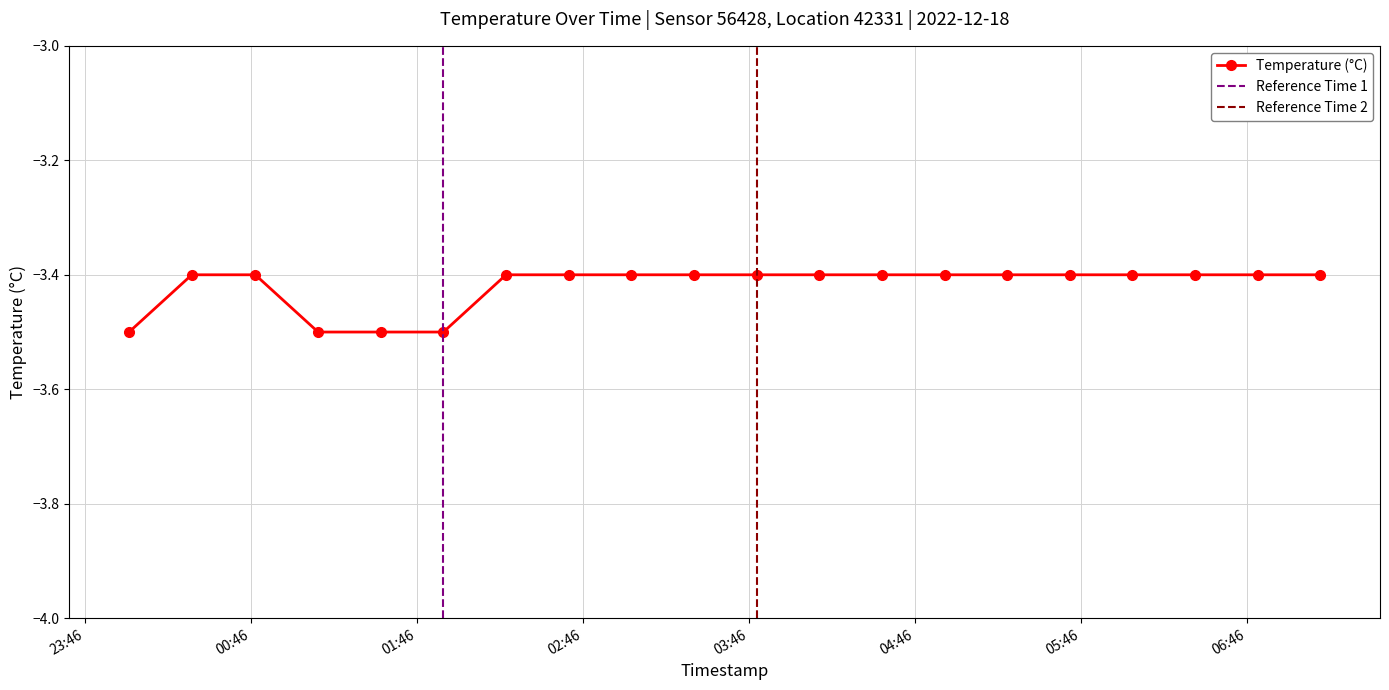

Rank the categories by value from highest to lowest.

2022-12-18T00:24:32, 2022-12-18T00:47:29, 2022-12-18T02:18:09, 2022-12-18T02:40:48, 2022-12-18T03:03:27, 2022-12-18T03:26:06, 2022-12-18T03:48:45, 2022-12-18T04:11:24, 2022-12-18T04:34:03, 2022-12-18T04:56:42, 2022-12-18T05:19:21, 2022-12-18T05:42:00, 2022-12-18T06:04:39, 2022-12-18T06:27:18, 2022-12-18T06:49:57, 2022-12-18T07:12:36, 2022-12-18T00:01:51, 2022-12-18T01:10:12, 2022-12-18T01:32:51, 2022-12-18T01:55:30